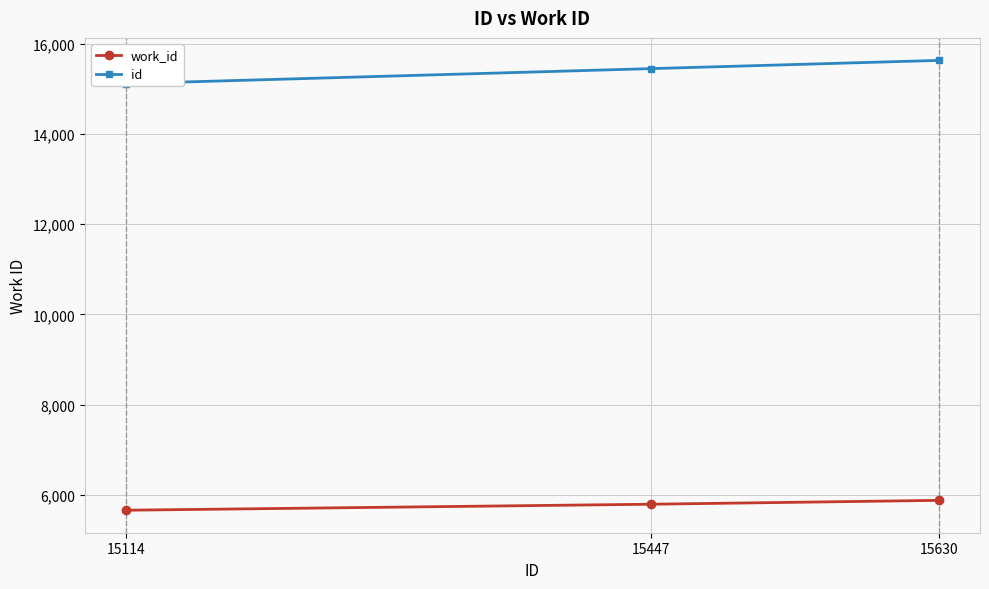

At which category does the chart reach its minimum across all series?

15114